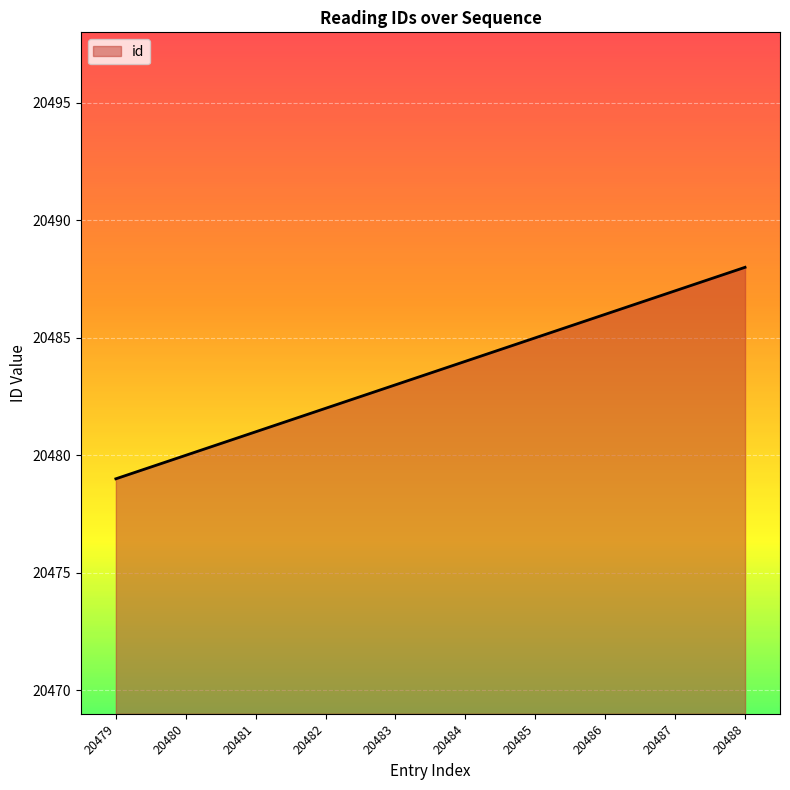

The value at 20482 is 30099. True or false?

False